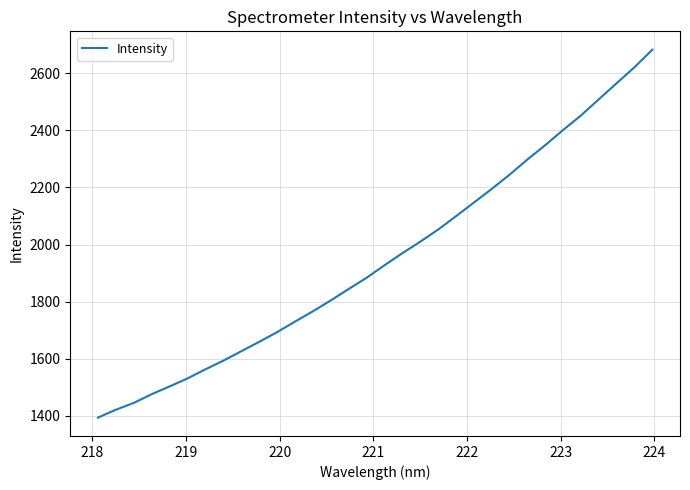

What is the minimum value shown in the chart?

1394.2